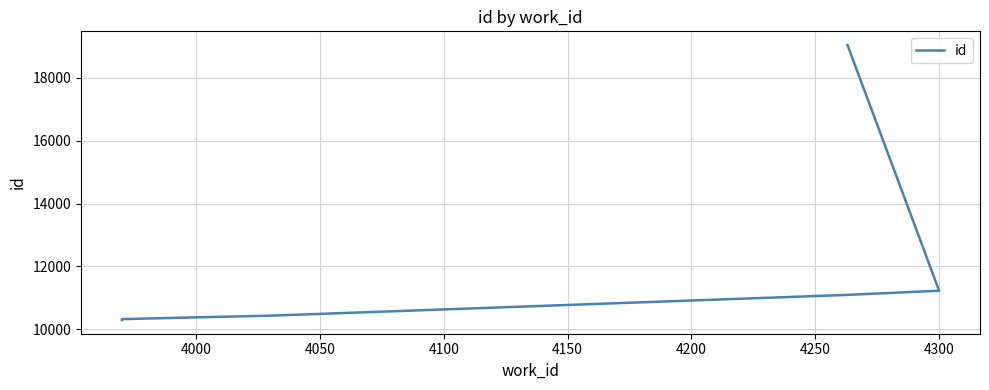

What is the maximum value shown in the chart?

19040